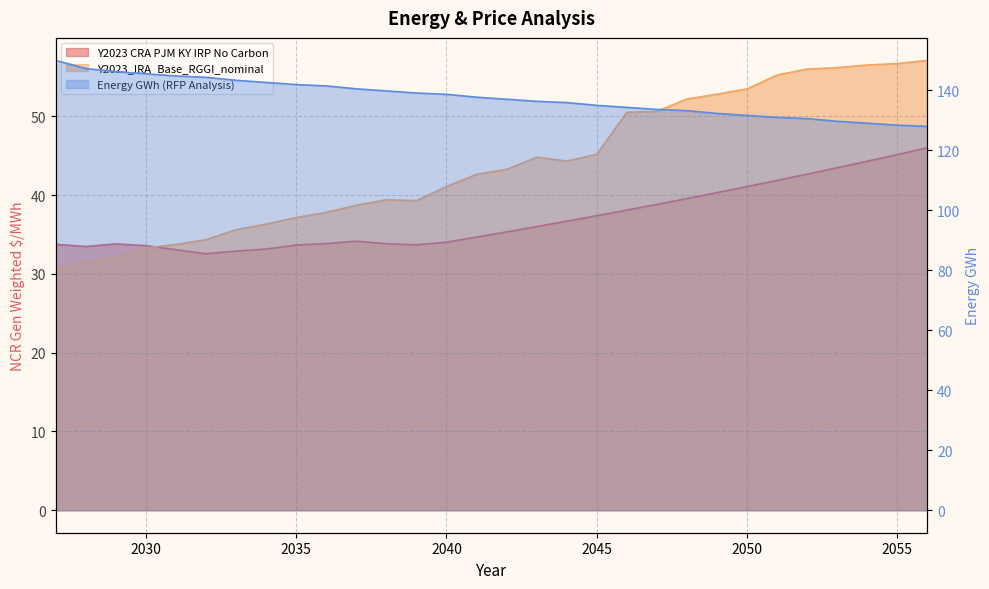

What is the approximate value of Energy GWh (RFP Analysis) at 2050?

131.7